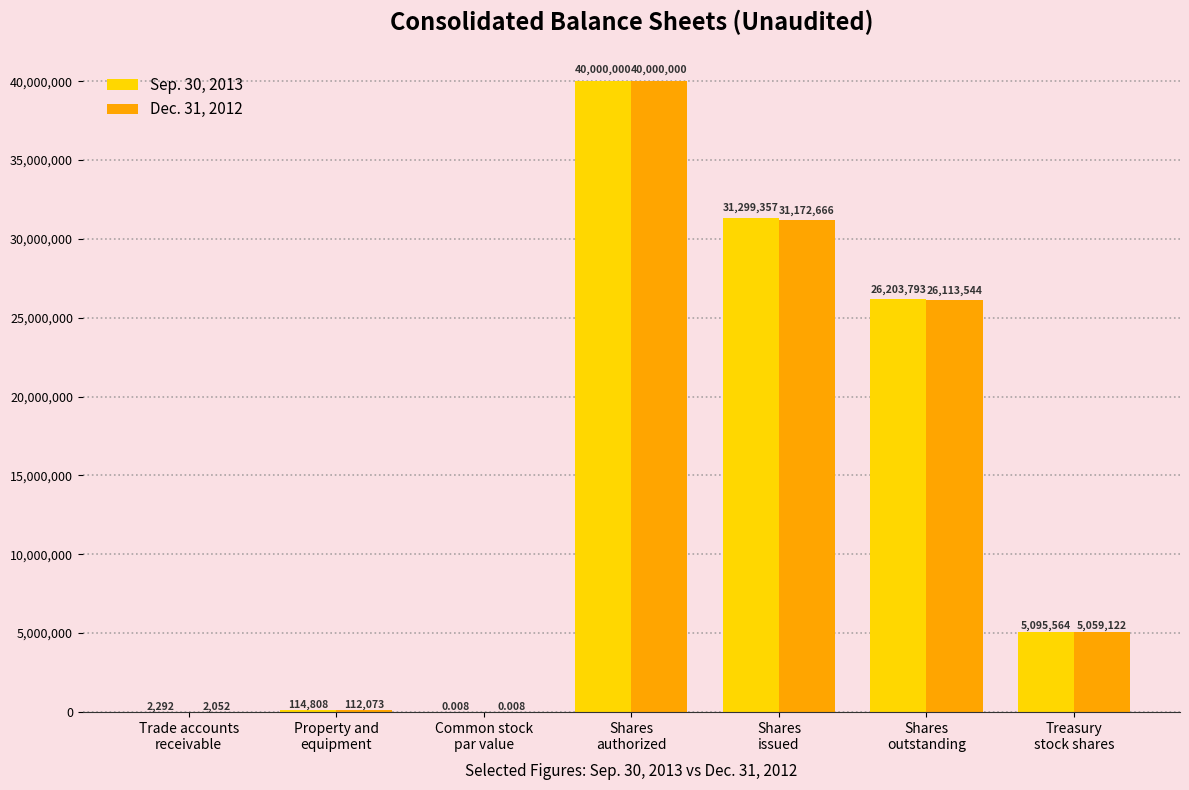

True or false: Dec. 31, 2012 has a value of 40000000.0 at Shares
authorized.

True